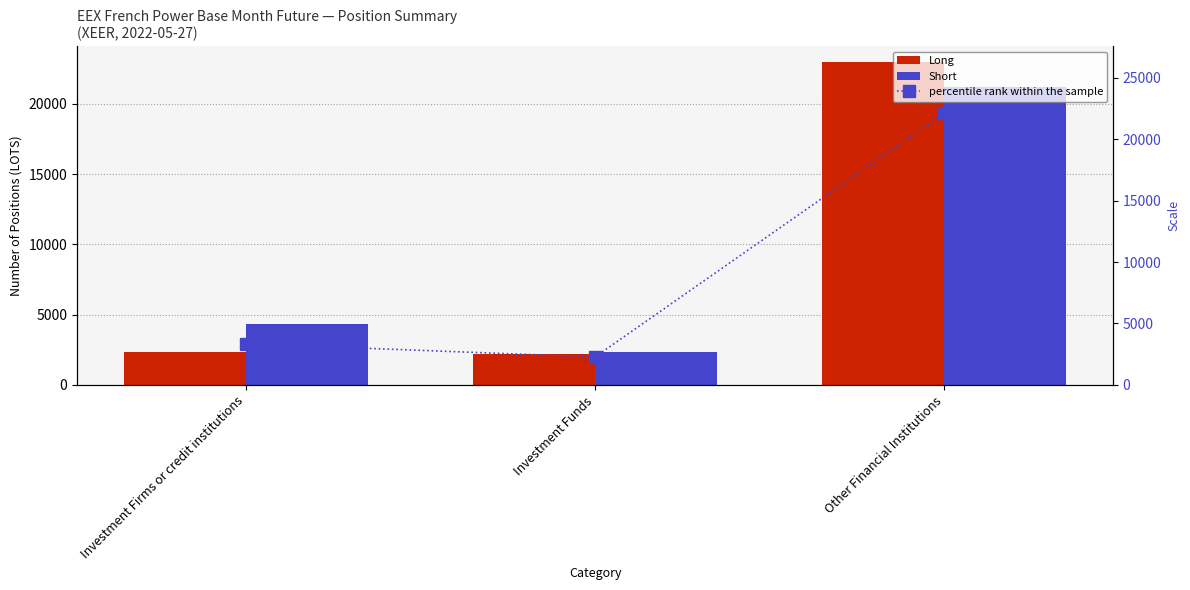

What is the average value of the percentile rank within the sample series?

9240.8